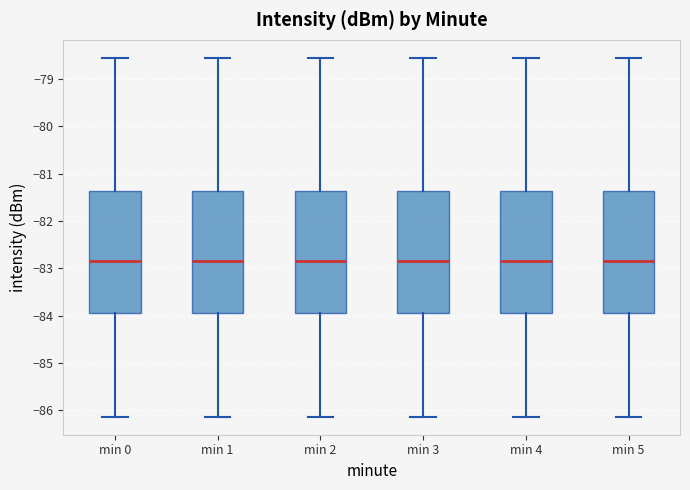

Reading left to right, transcribe this box plot: for each box, give where its median line is, the range the box spans, and where its two whiskers end, as read against the y-axis. The values are not printed on the chart, so give them approximately, as read against the axis.

min 0: median -82.9, box -84.0 to -81.4, whiskers -86.1 to -78.5
min 1: median -82.9, box -84.0 to -81.4, whiskers -86.1 to -78.5
min 2: median -82.9, box -84.0 to -81.4, whiskers -86.1 to -78.5
min 3: median -82.9, box -84.0 to -81.4, whiskers -86.1 to -78.5
min 4: median -82.9, box -84.0 to -81.4, whiskers -86.1 to -78.5
min 5: median -82.9, box -84.0 to -81.4, whiskers -86.1 to -78.5